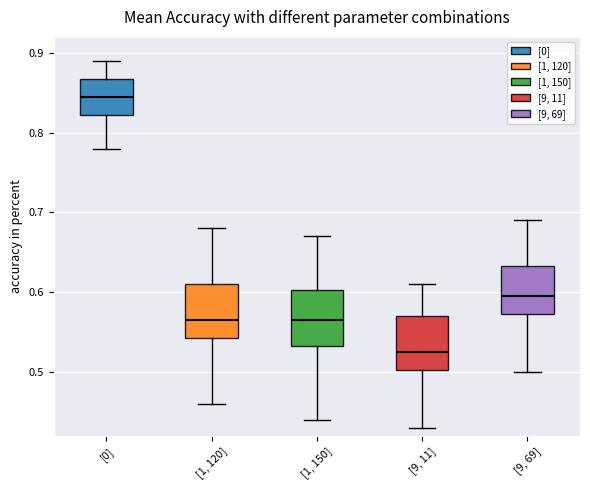

Reading left to right, read every box against the y-axis: the position of its median line, the range the box covers, and the ends of its whiskers. The values are not printed on the chart, so give them approximately, as read against the axis.

[0]: median 0.85, box 0.82 to 0.87, whiskers 0.78 to 0.89
[1, 120]: median 0.57, box 0.54 to 0.61, whiskers 0.46 to 0.68
[1, 150]: median 0.57, box 0.53 to 0.60, whiskers 0.44 to 0.67
[9, 11]: median 0.53, box 0.50 to 0.57, whiskers 0.43 to 0.61
[9, 69]: median 0.60, box 0.57 to 0.63, whiskers 0.50 to 0.69